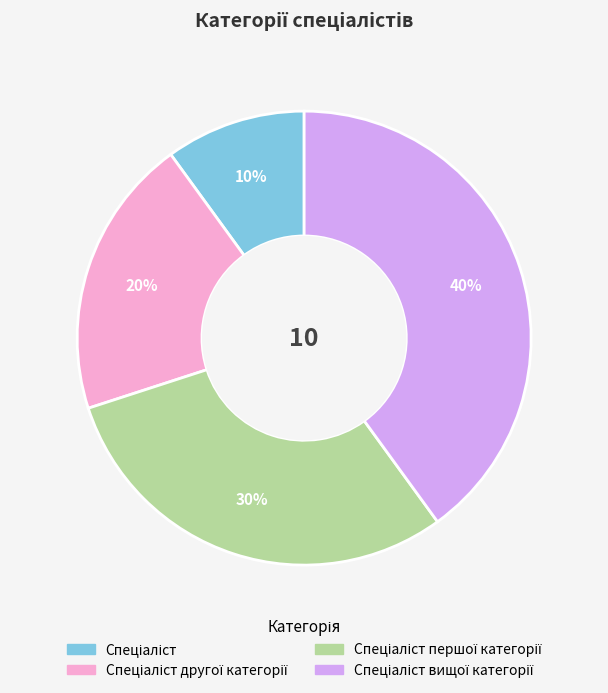

How many segments does this pie chart have?

4